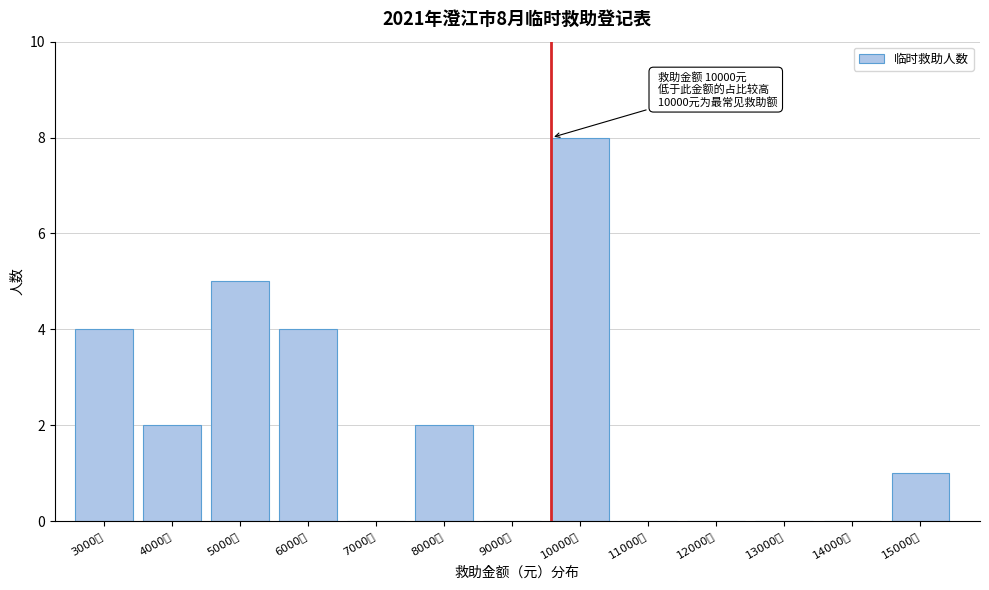

Reading right to left, what are all the values shown in this chart?

15000元=1	14000元=0	13000元=0	12000元=0	11000元=0	10000元=8	9000元=0	8000元=2	7000元=0	6000元=4	5000元=5	4000元=2	3000元=4